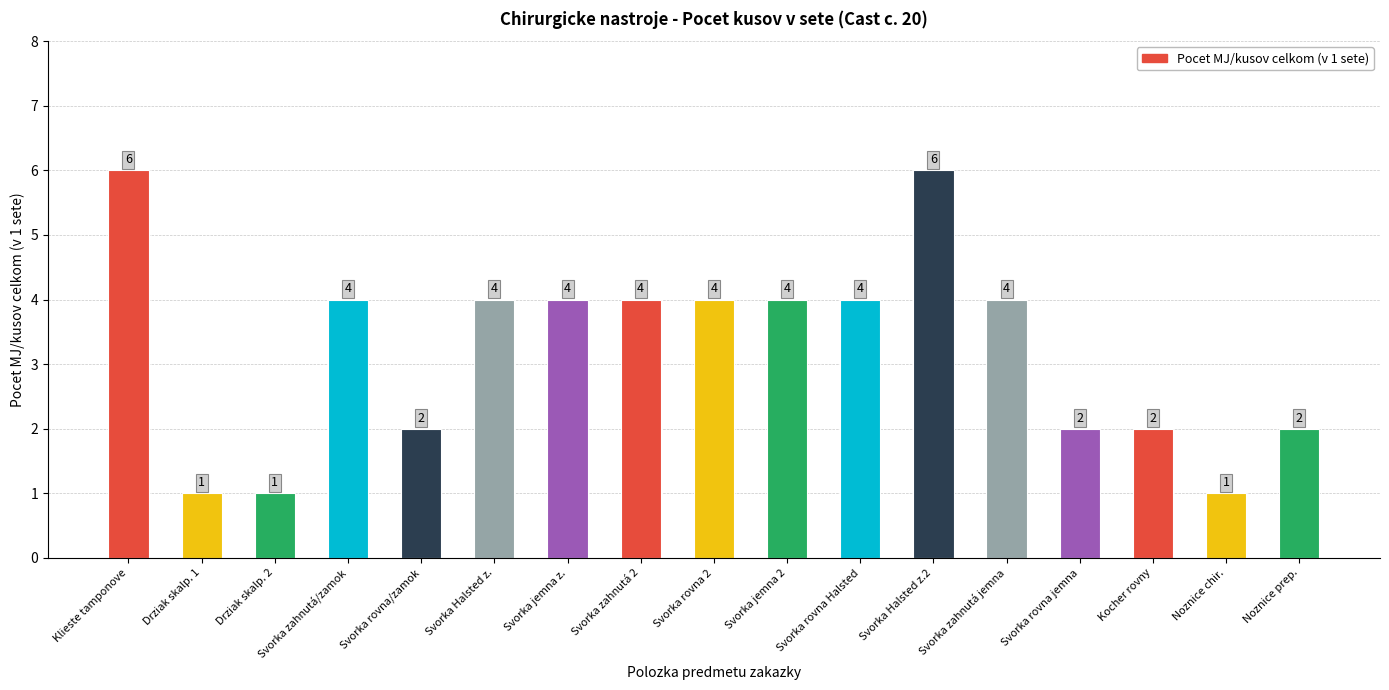

What is the label of the 12th bar from the left?

Svorka Halsted z.2